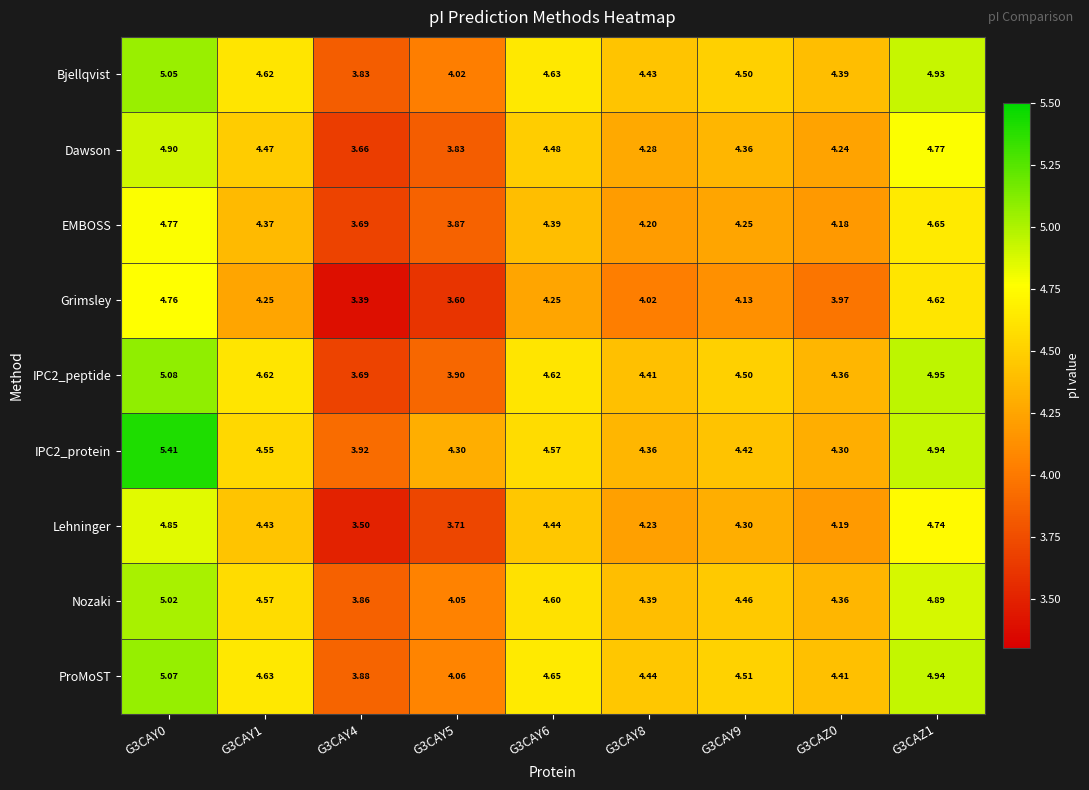

Between G3CAY4 and G3CAY8, which series saw the biggest shift?

Lehninger